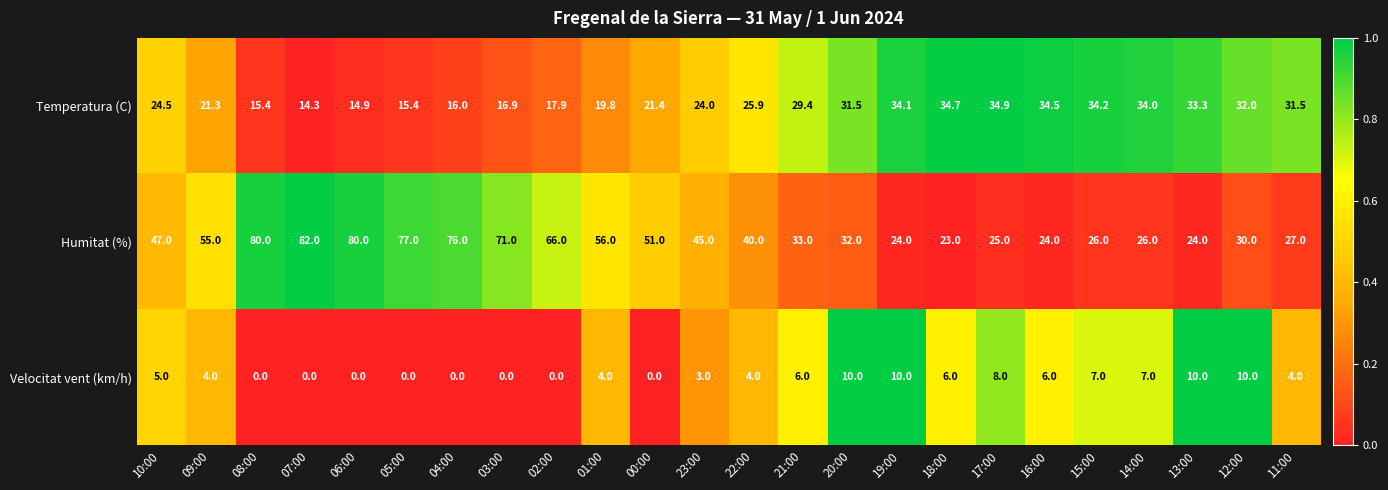

What is the greatest value displayed?

82.0